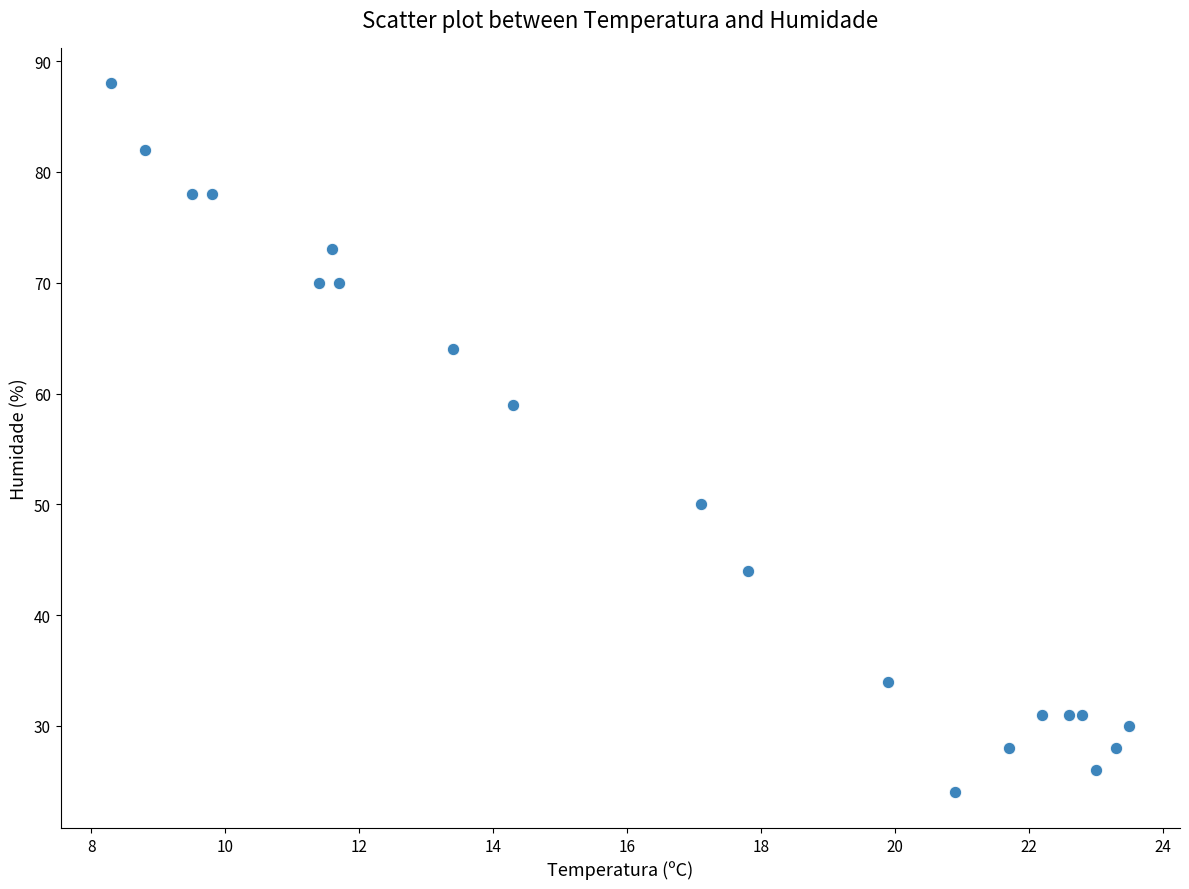

What is the range of Y values (max minus min)?

64